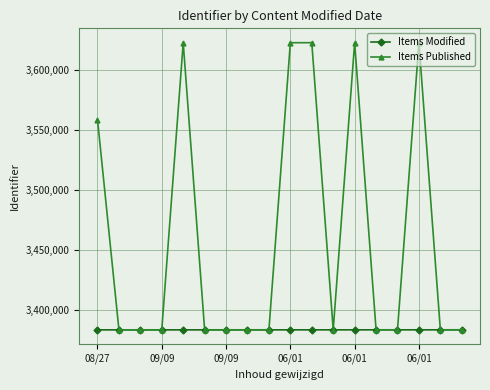

At how many categories does at least one series exceed 3529950?

6